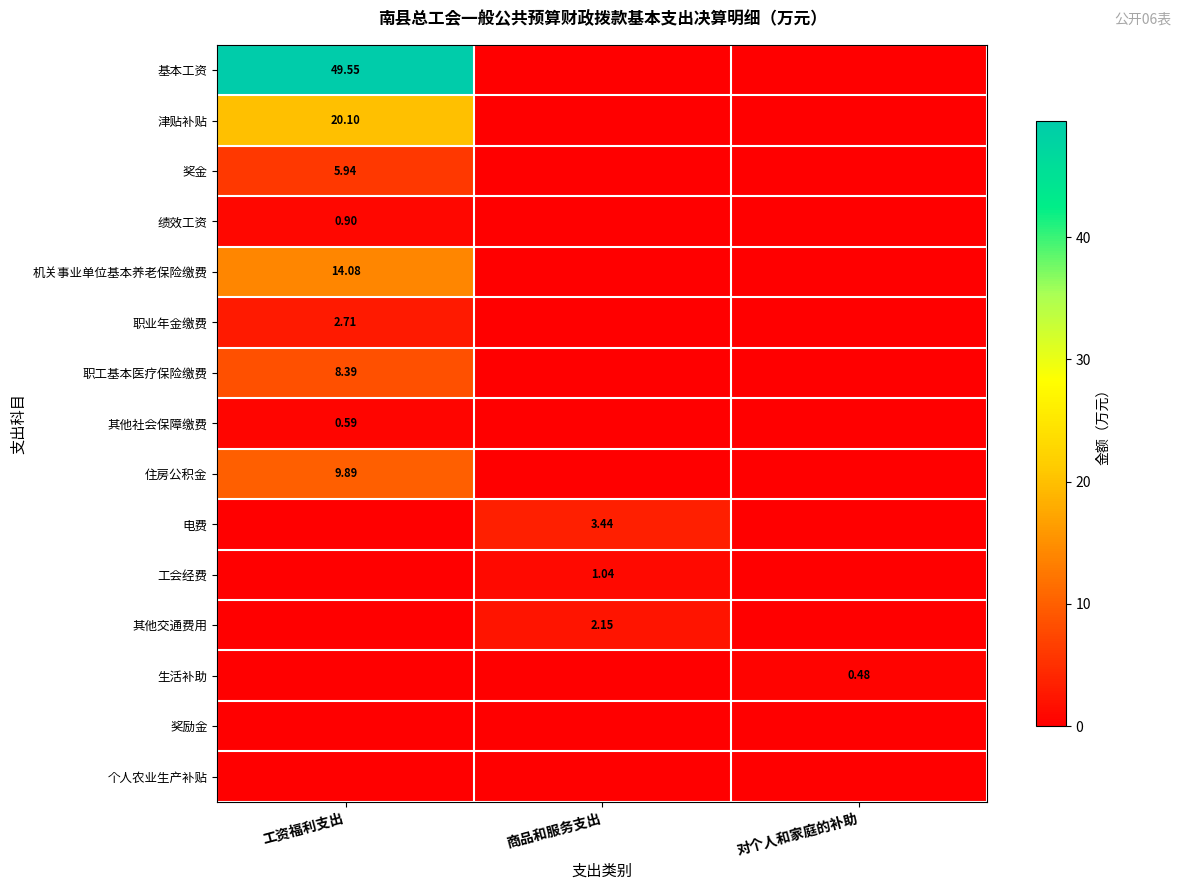

What is the average value of the 生活补助 series?

0.2